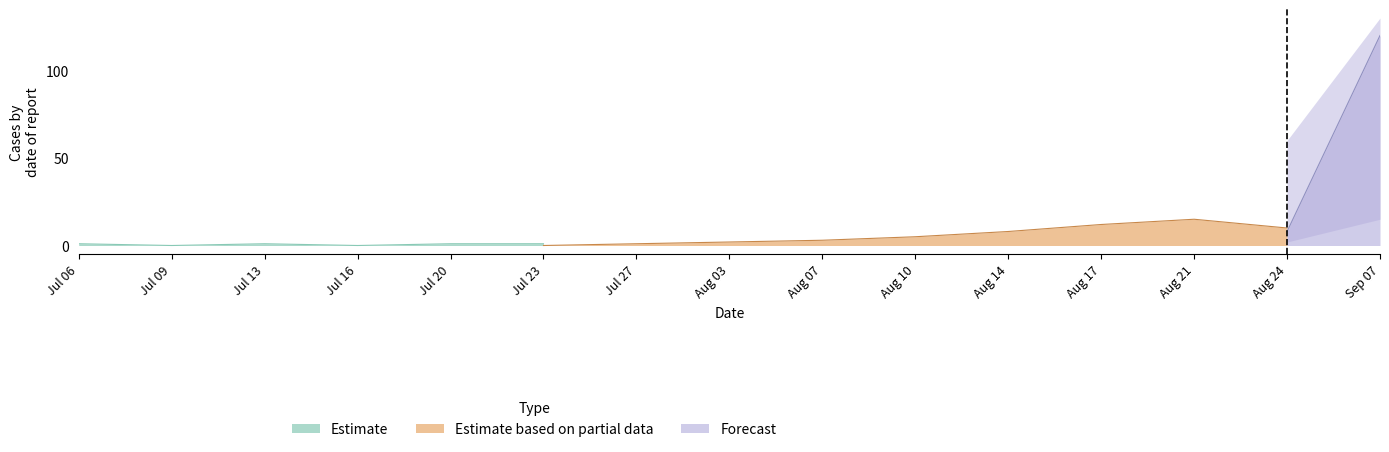

Is it true that Estimate based on partial data equals 3 at 2009-06-08?

False